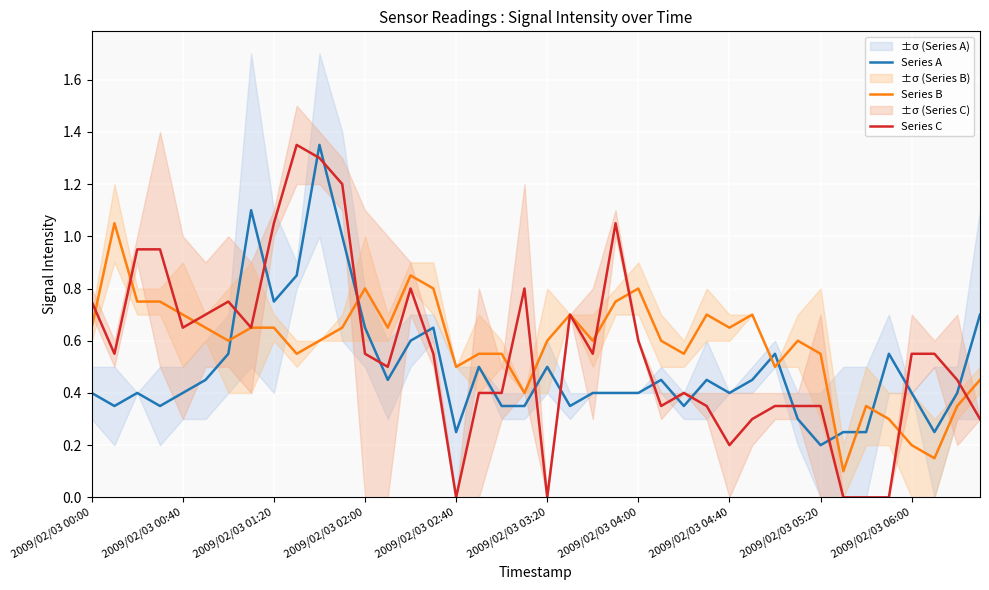

Is it true that Series B equals 0.6 at 2009/02/03 03:20?

True